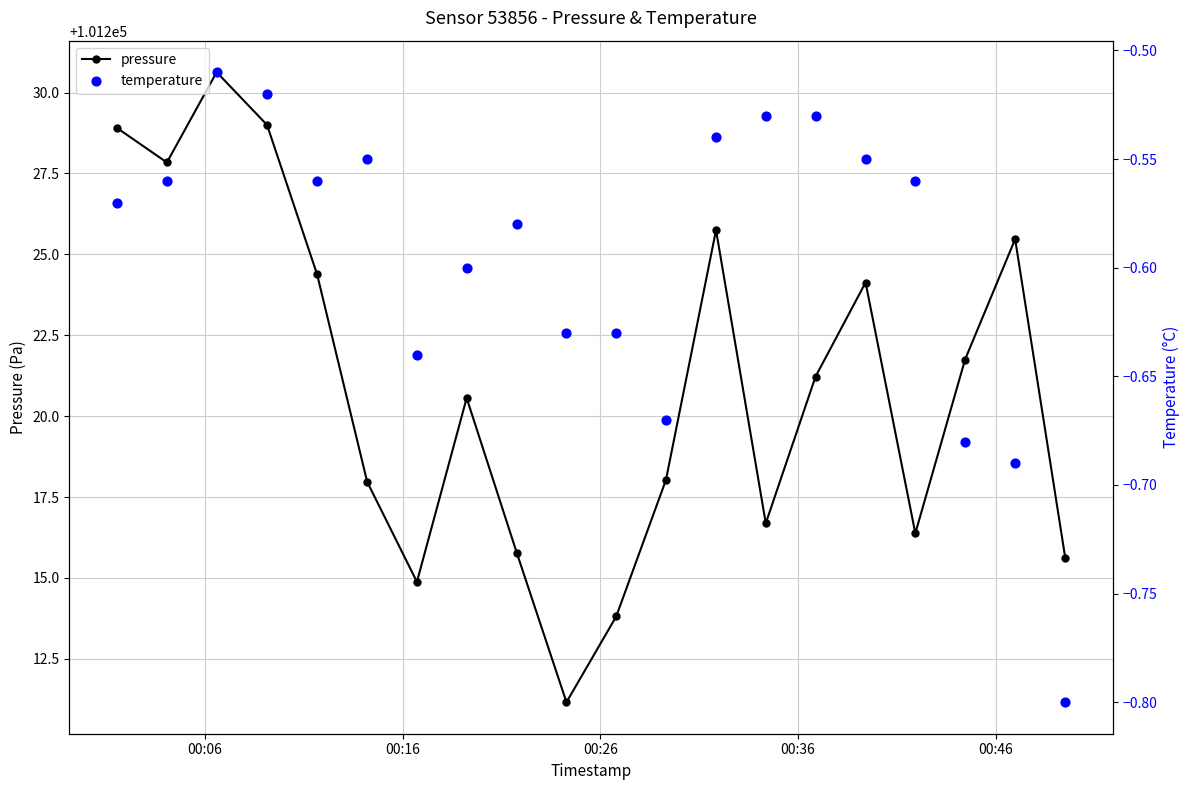

What is the value of the pressure point at the 11th from the left?

101213.8